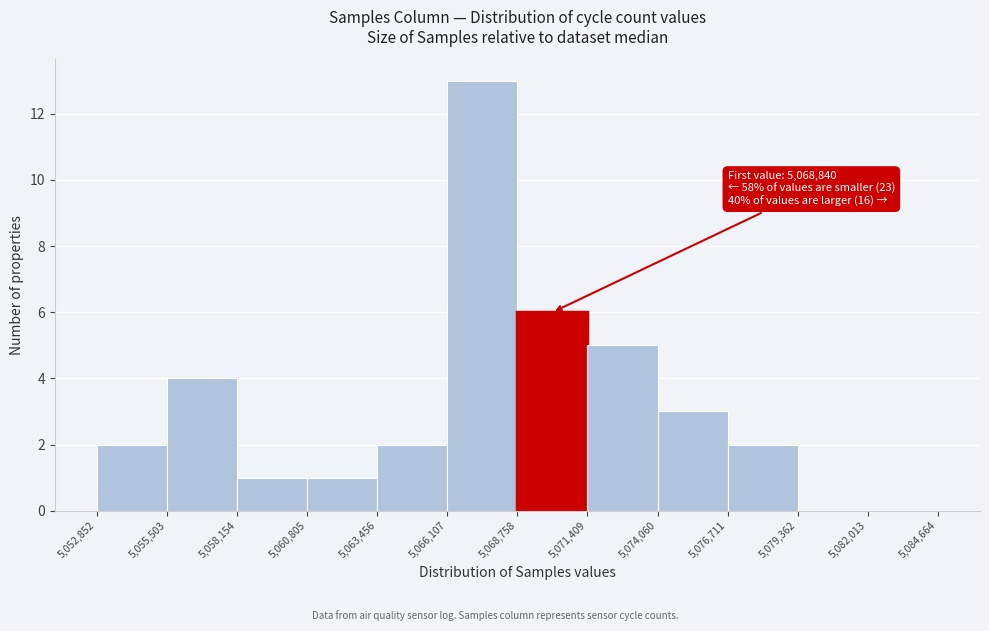

Over which range of the x-axis is the bar tallest?

5,066,107 to 5,068,758